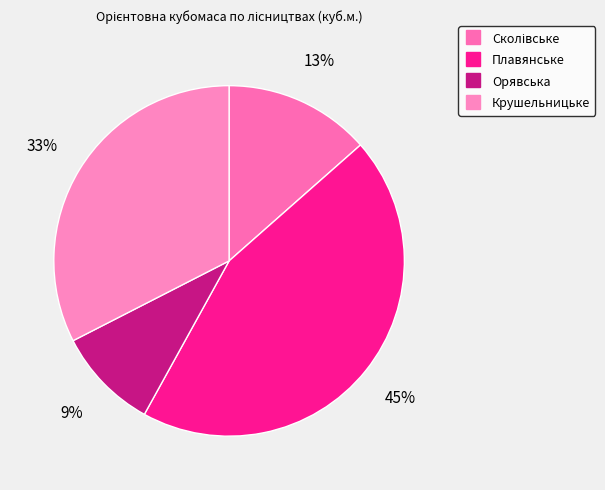

Which slice is the smallest?

Орявська